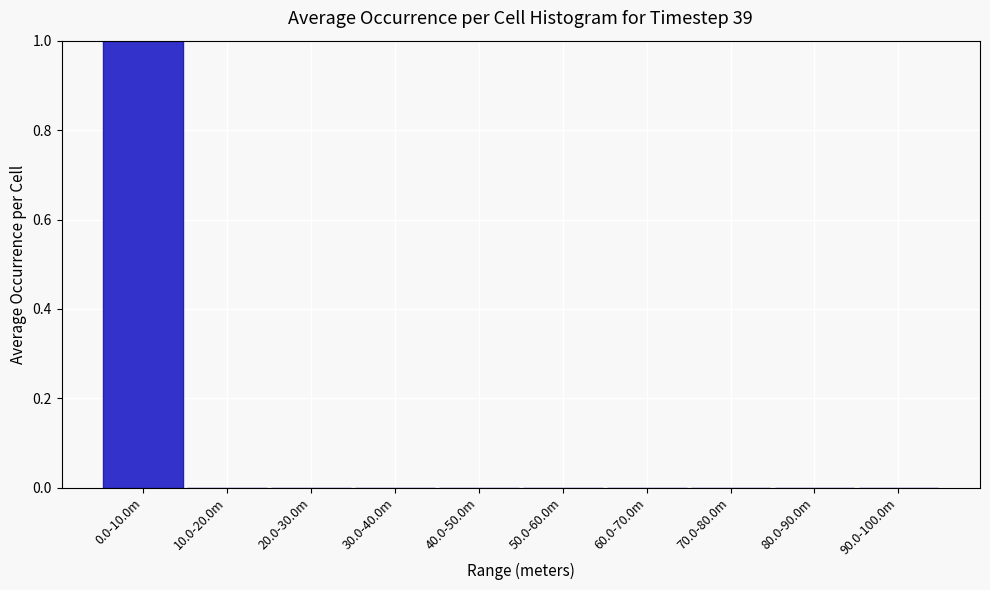

Reading left to right, extract all data points from this chart.

0.0-10.0m=1	10.0-20.0m=0	20.0-30.0m=0	30.0-40.0m=0	40.0-50.0m=0	50.0-60.0m=0	60.0-70.0m=0	70.0-80.0m=0	80.0-90.0m=0	90.0-100.0m=0